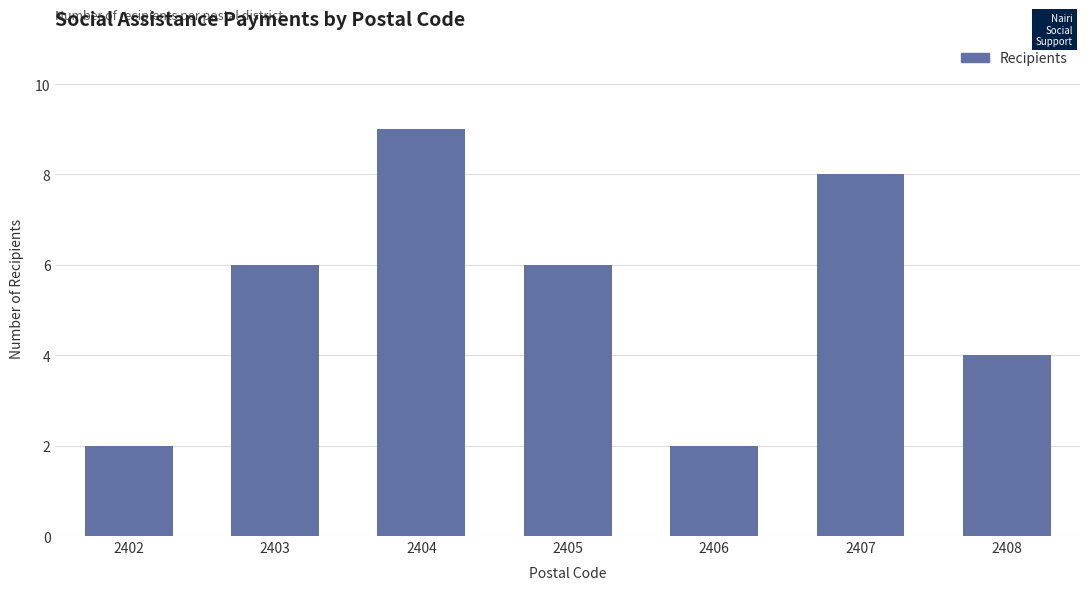

Approximately how many times larger is the value at 2406 compared to 2403?

0.3